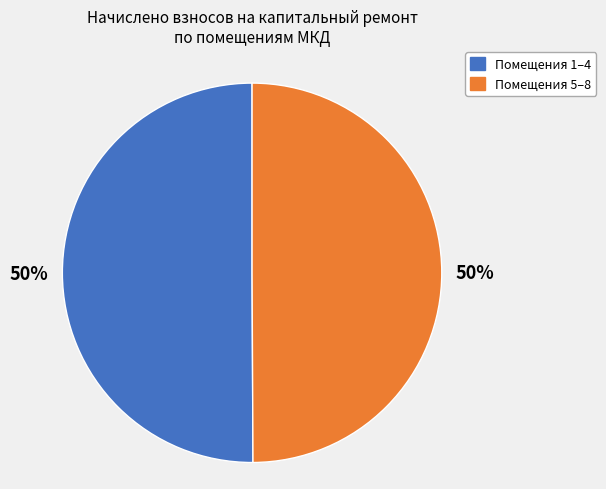

To the nearest percent, what portion does Помещения 5–8 represent?

50%